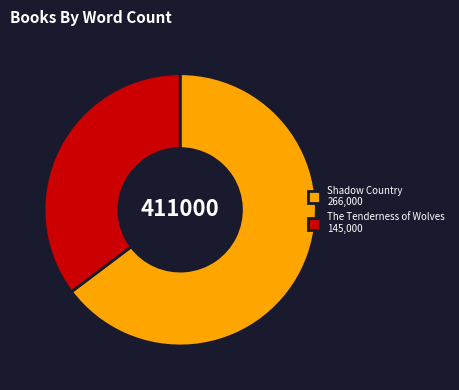

Combined, do Shadow Country 266,000 and The Tenderness of Wolves 145,000 account for over 50%?

Yes